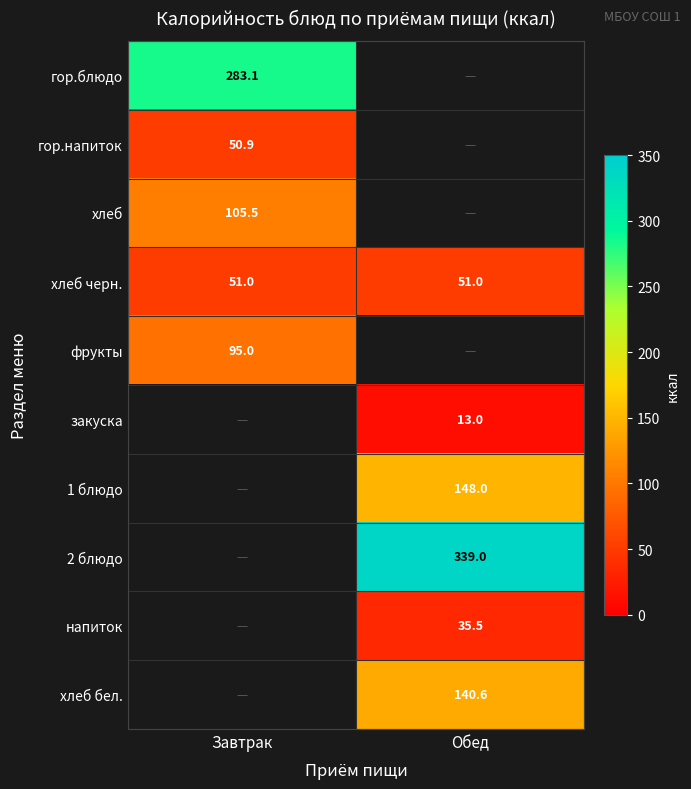

The закуска series shows 13.0 at Обед. True or false?

True